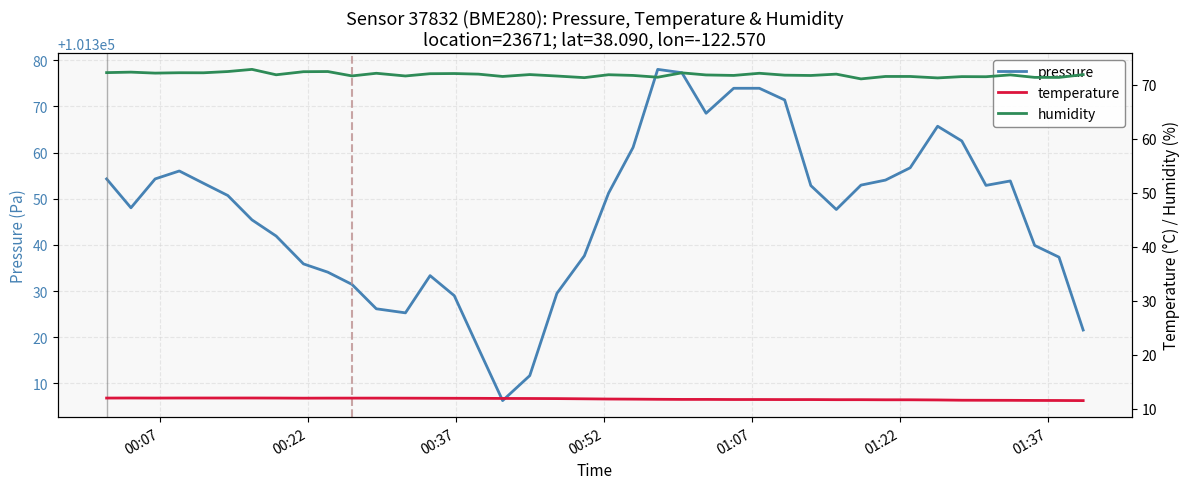

True or false: temperature and pressure cross at least once.

False